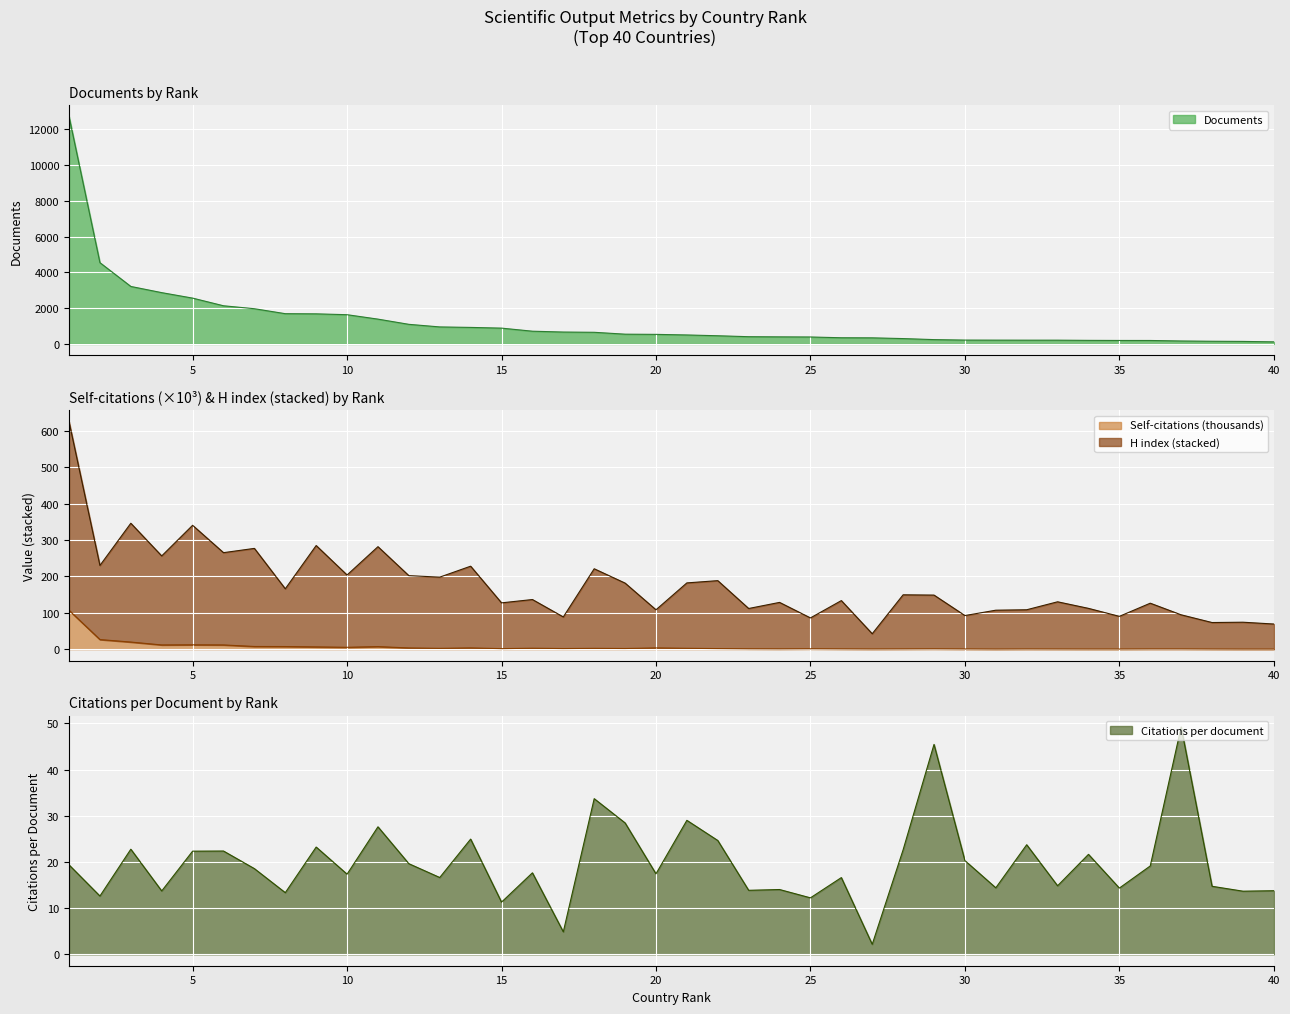

Reading right to left, what are all the values shown in this chart?

Citations per document: 13.8	13.7	14.7	49.2	19.1	14.3	21.6	14.8	23.7	14.4	20.3	45.4	22.6	2.2	16.6	12.2	14.0	13.9	24.6	29.0	17.4	28.4	33.7	4.9	17.6	11.3	24.9	16.6	19.6	27.6	17.4	23.2	13.3	18.6	22.4	22.3	13.7	22.8	12.6	19.4
H index: 69.2	74.2	73.3	94.5	126.5	90.3	112.3	130.4	108.4	107.2	92.5	148.8	149.6	42.4	133.7	86.0	128.7	111.9	188.6	182.4	108.3	181.8	221.3	88.7	136.6	127.4	228.4	198.2	202.3	282.0	204.1	285.2	166.2	277.3	265.6	340.9	256.6	346.5	230.4	625.9
Self-citations: 0.2	0.2	0.3	0.5	0.5	0.3	0.3	0.4	0.4	0.2	0.5	0.8	0.6	0.4	0.7	1.0	0.7	0.9	1.6	2.4	3.3	1.8	2.3	1.7	2.6	1.4	3.4	2.2	3.3	7.0	5.1	6.2	7.2	7.3	11.6	11.9	11.6	19.5	26.4	106.9
Documents: 118.0	142.0	151.0	166.0	195.0	196.0	201.0	212.0	212.0	214.0	217.0	243.0	301.0	342.0	347.0	390.0	397.0	406.0	459.0	503.0	536.0	547.0	652.0	666.0	713.0	885.0	925.0	952.0	1097.0	1388.0	1635.0	1683.0	1692.0	1970.0	2134.0	2562.0	2868.0	3214.0	4543.0	12707.0